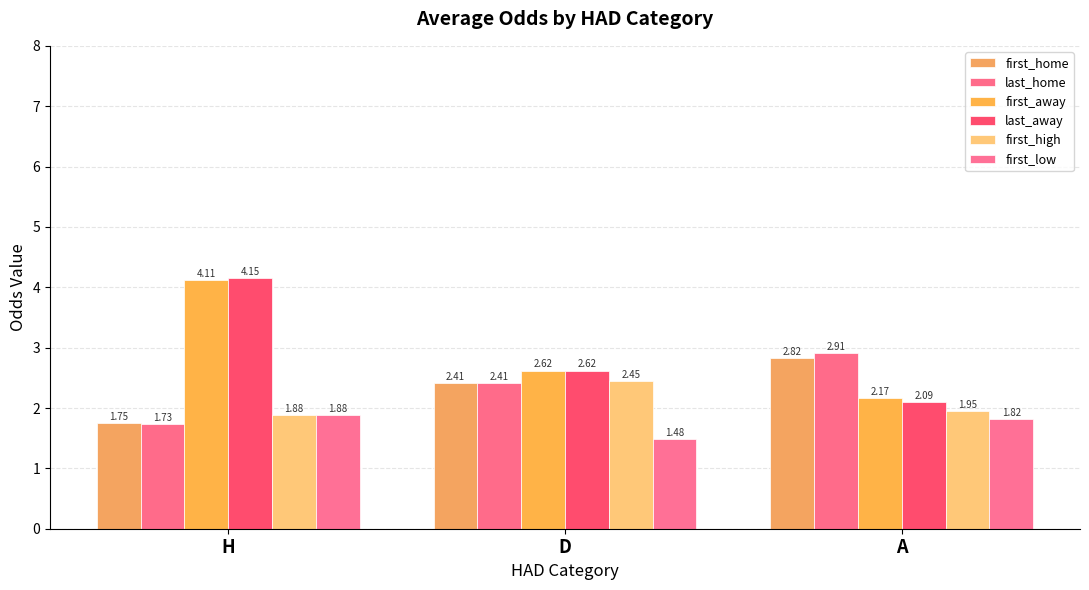

Is the value of first_high at H greater than the value of first_low at A?

Yes